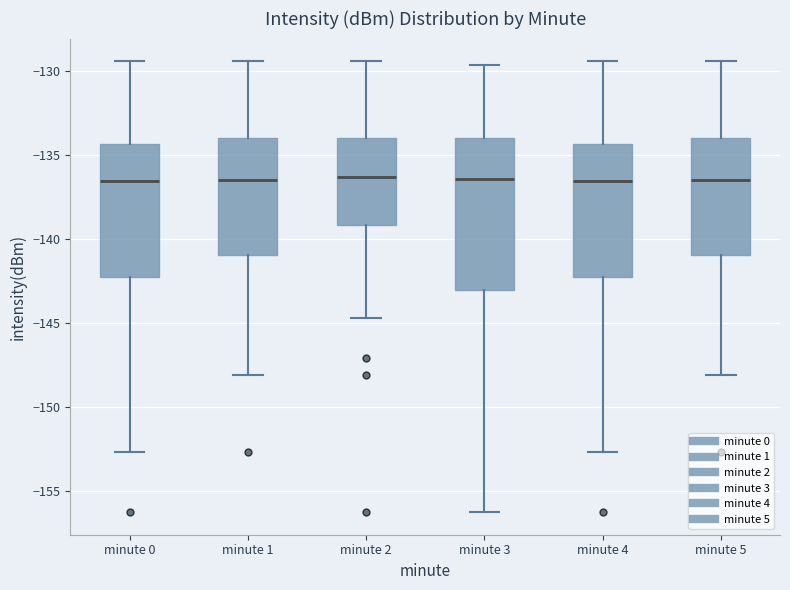

Which box is the tallest, from its lower edge to its upper edge?

minute 3